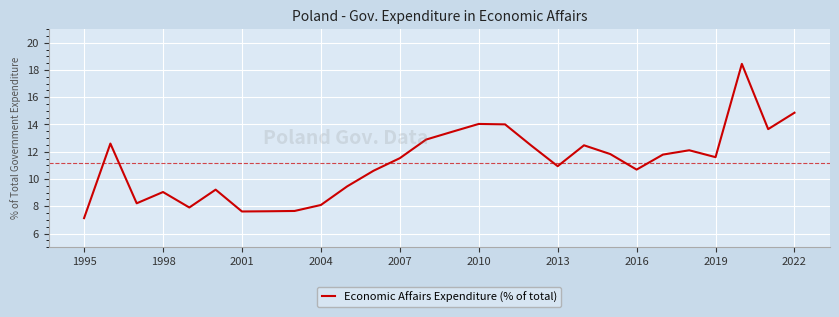

What is the difference between the maximum and minimum values?

11.3